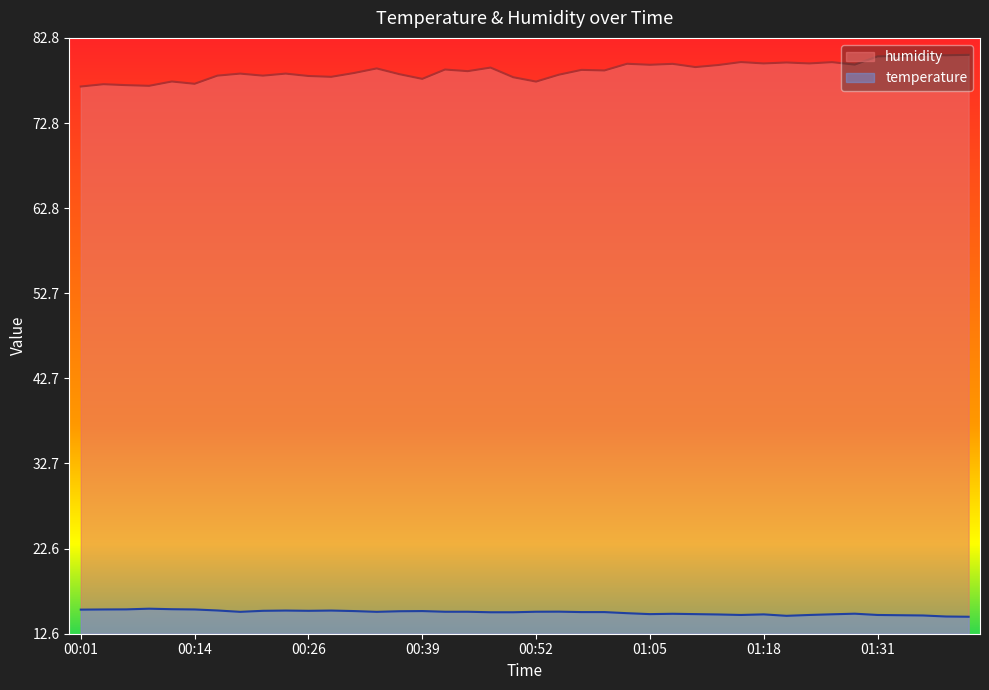

True or false: humidity and temperature intersect in this chart.

False